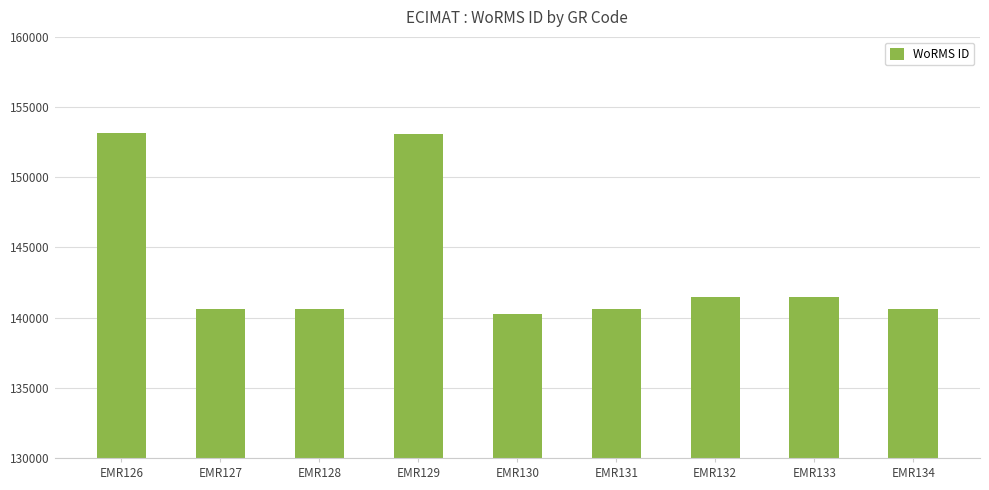

At which category does the chart reach its minimum across all series?

EMR130